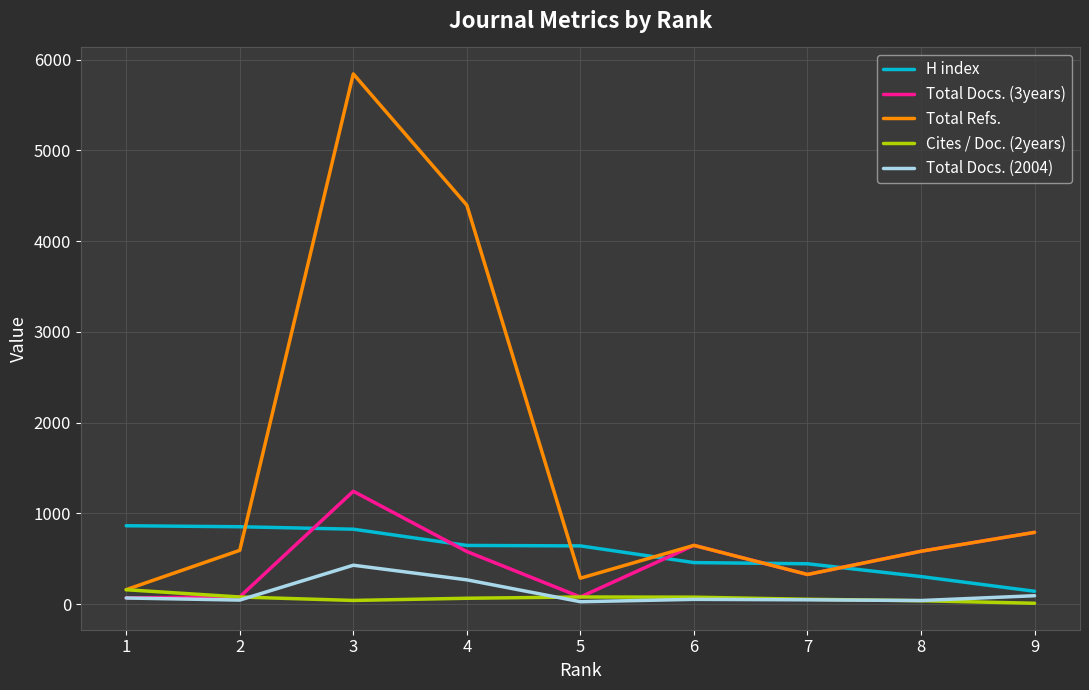

True or false: H index and Total Docs. (3years) cross at least once.

True